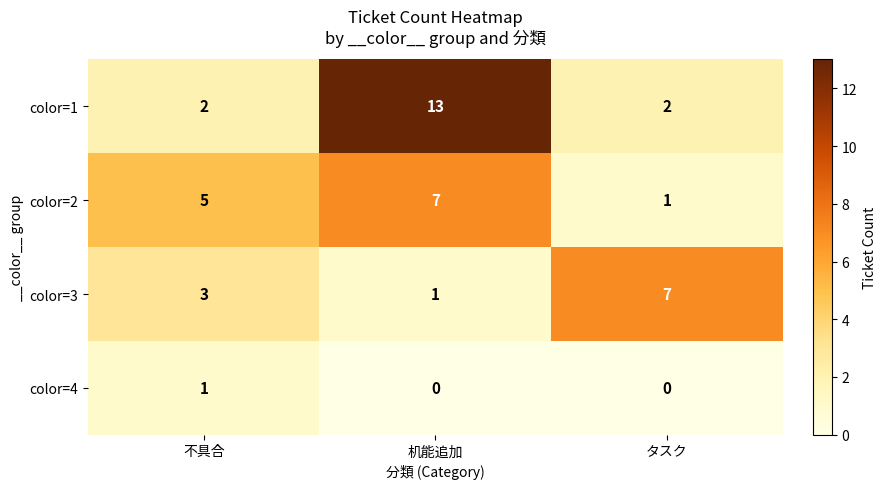

True or false: color=3 has a value of 11 at タスク.

False